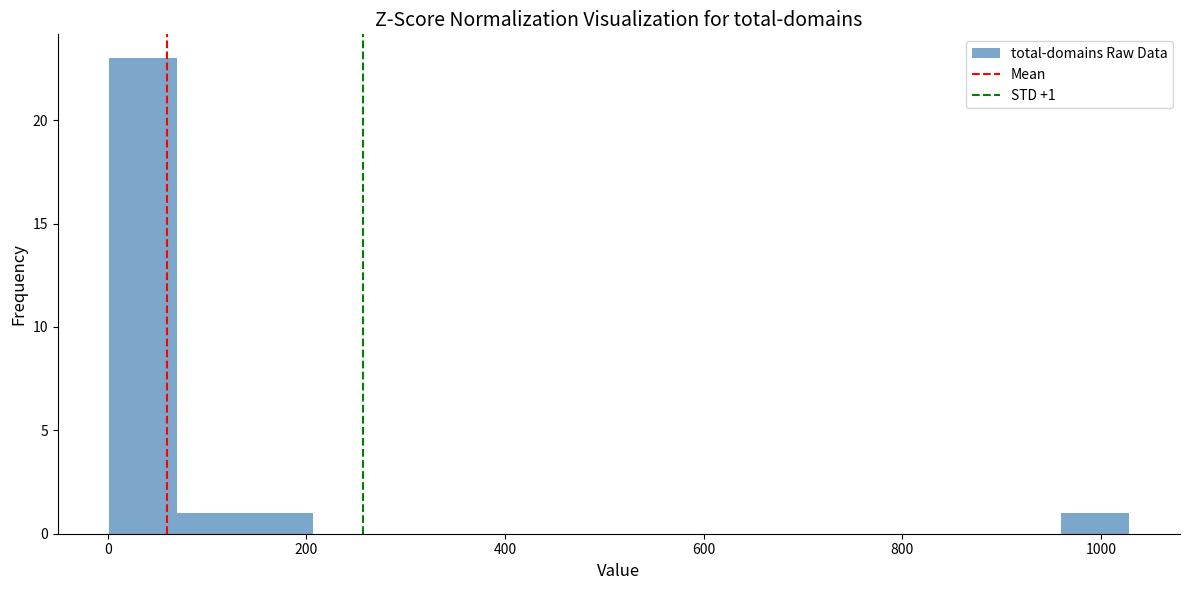

Read against the x-axis, roughly where is the centre of the tallest bar?

40